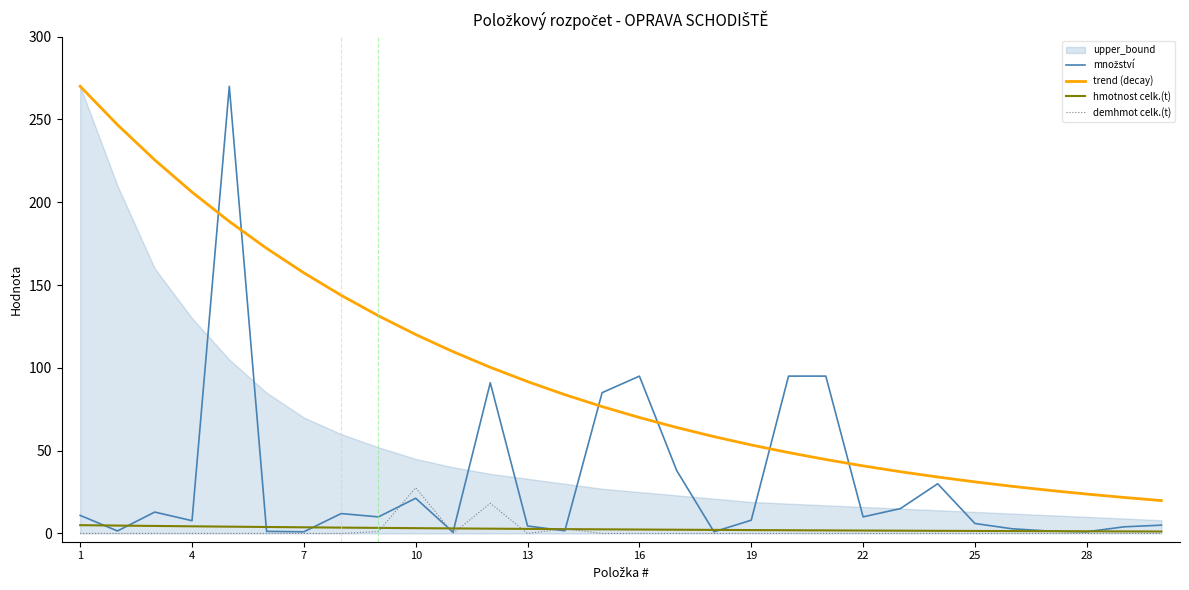

True or false: hmotnost celk.(t) has a value of 1.7 at 22.

True